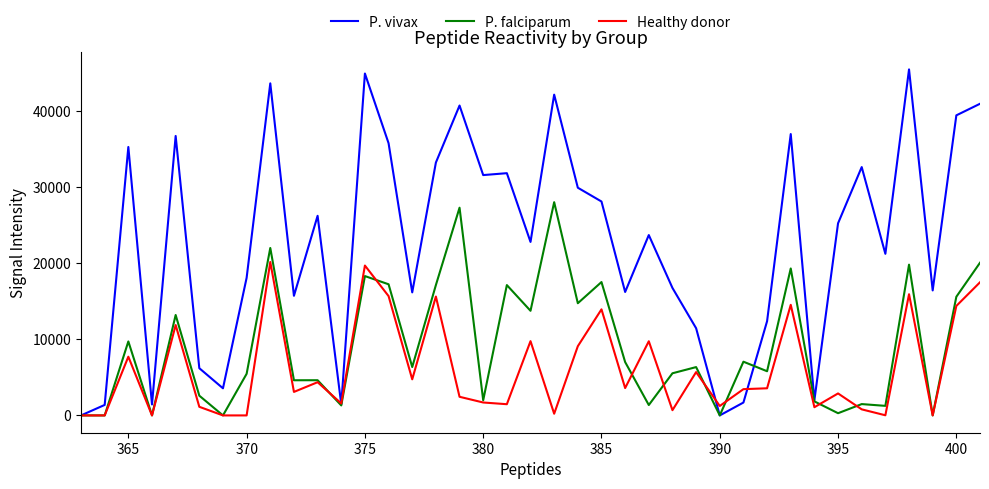

What is the maximum value shown in the chart?

45447